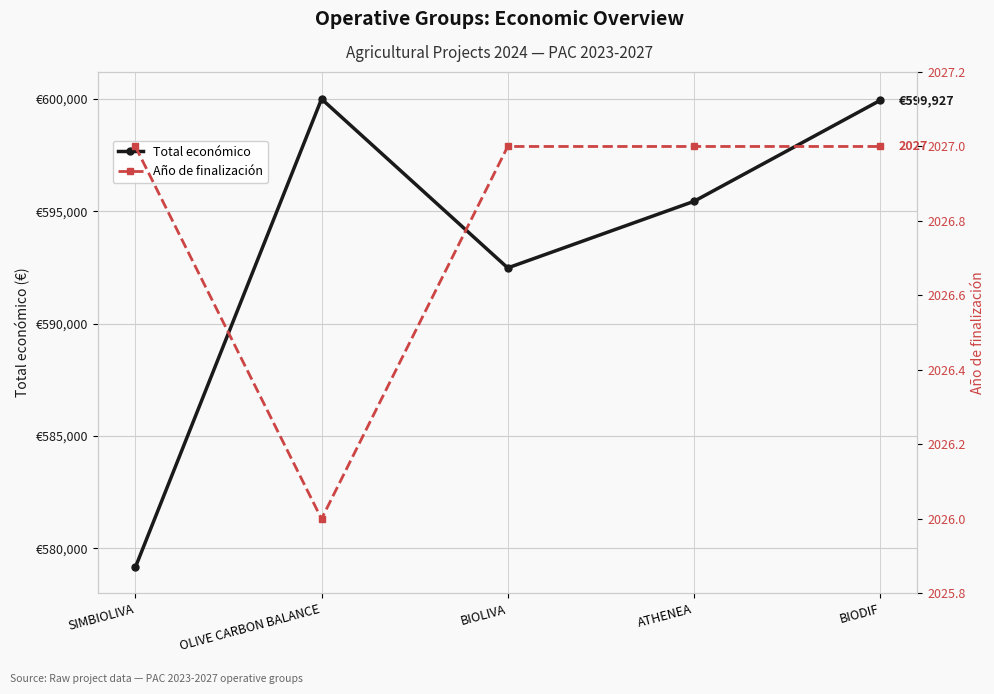

At which label does Total económico reach its peak?

OLIVE CARBON BALANCE